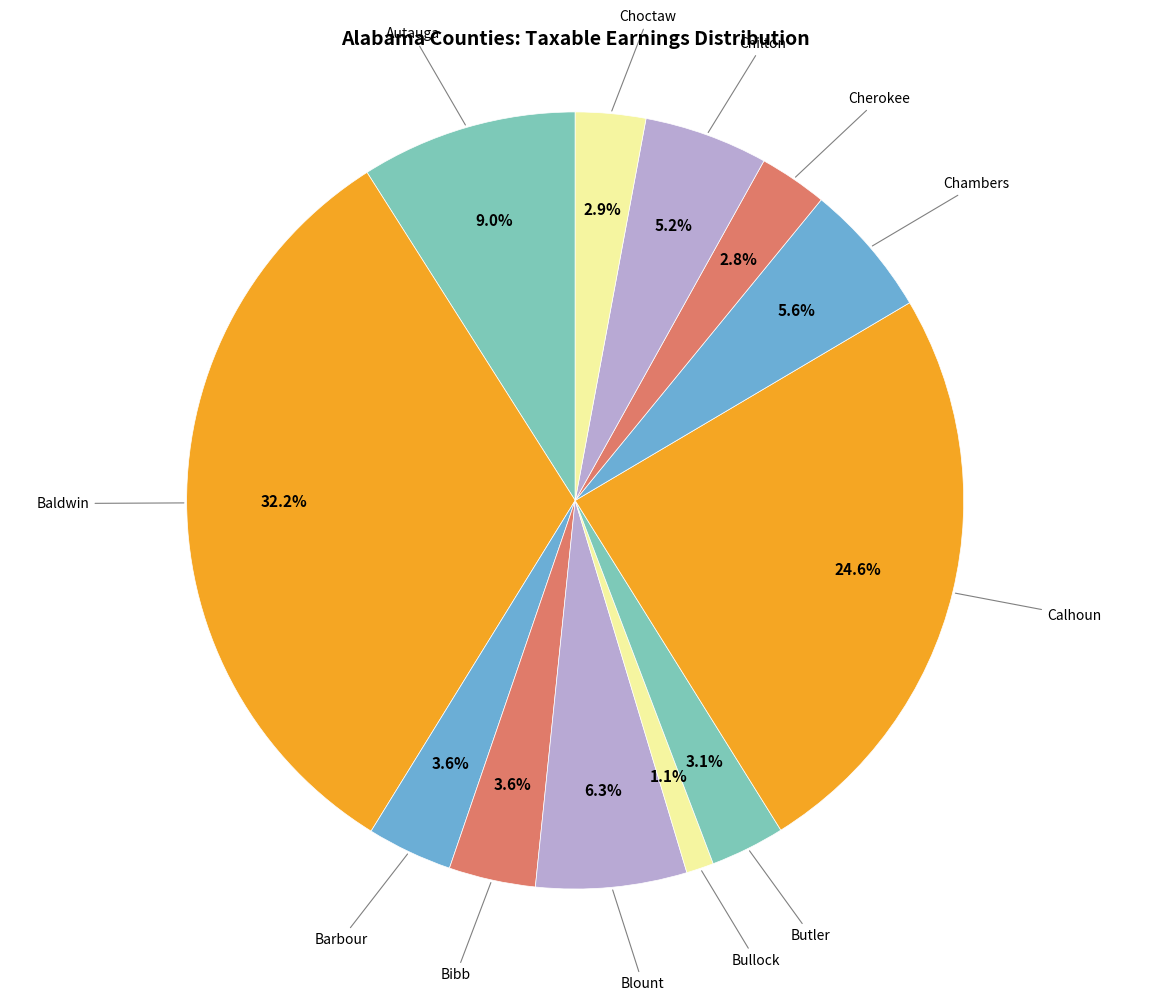

What percentage is the Chilton slice, to the nearest percent?

5%